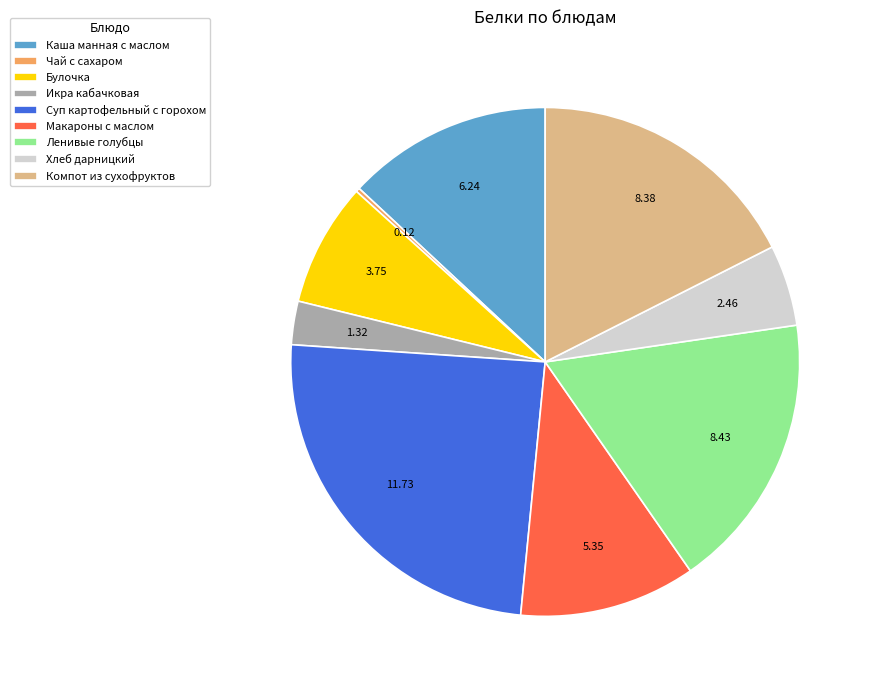

True or false: Макароны с маслом accounts for 11% of the total.

True